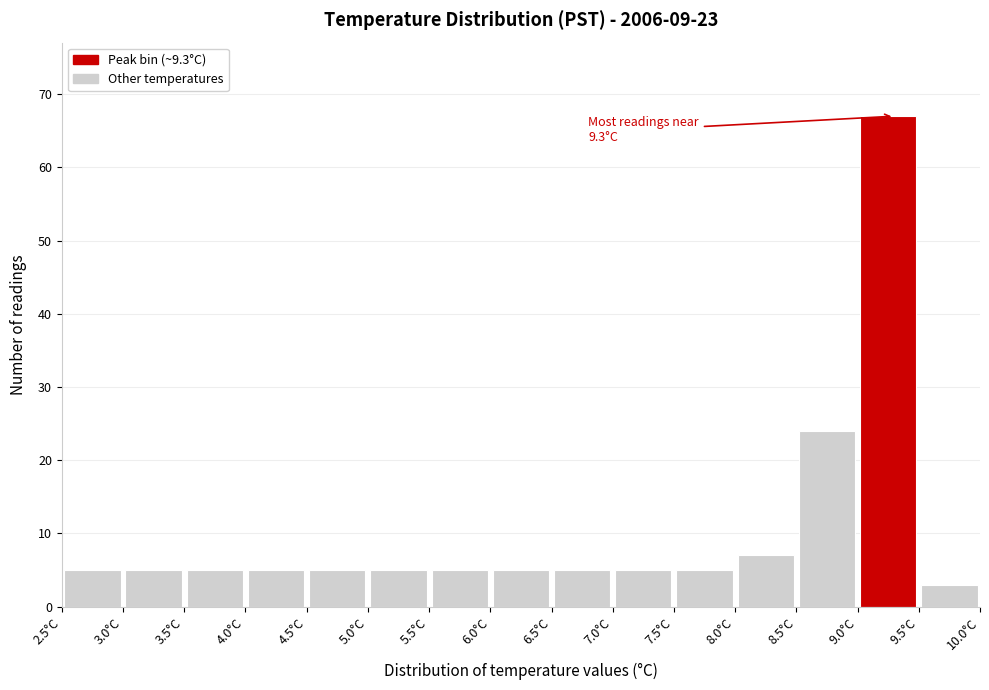

Over which range of the x-axis is the bar tallest?

9.0 to 9.5